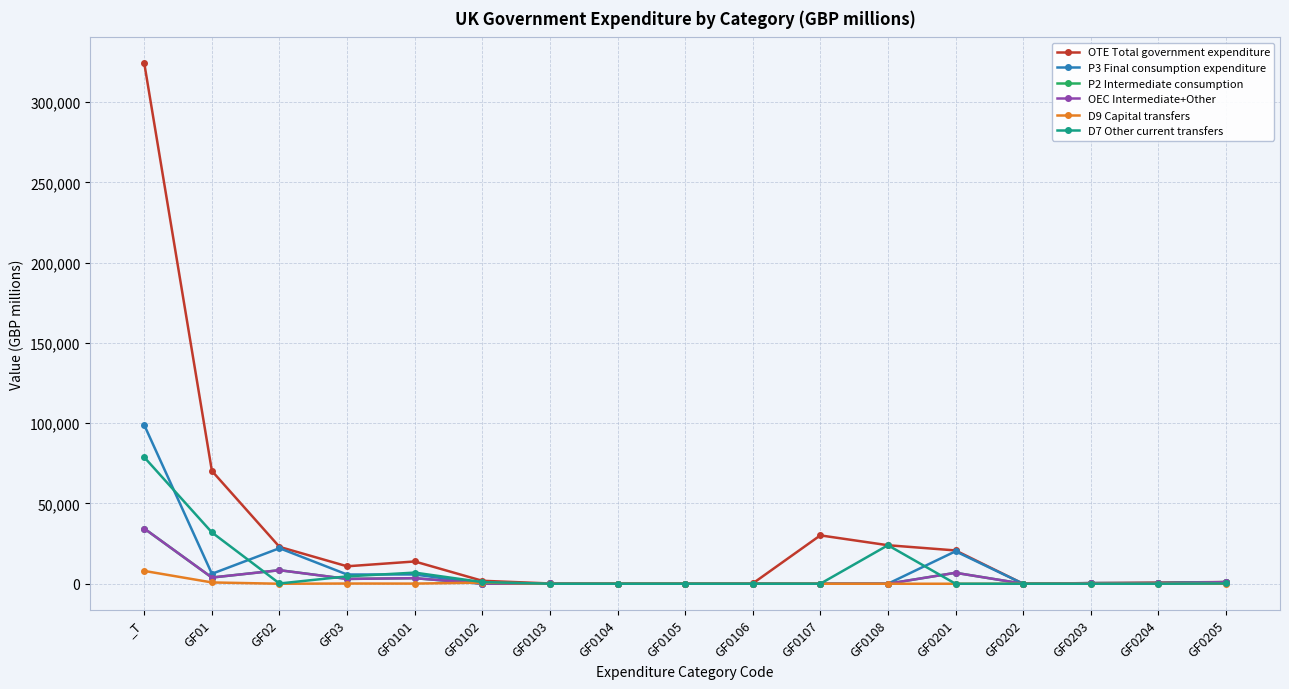

The P2 Intermediate consumption series shows 4727 at GF03. True or false?

False